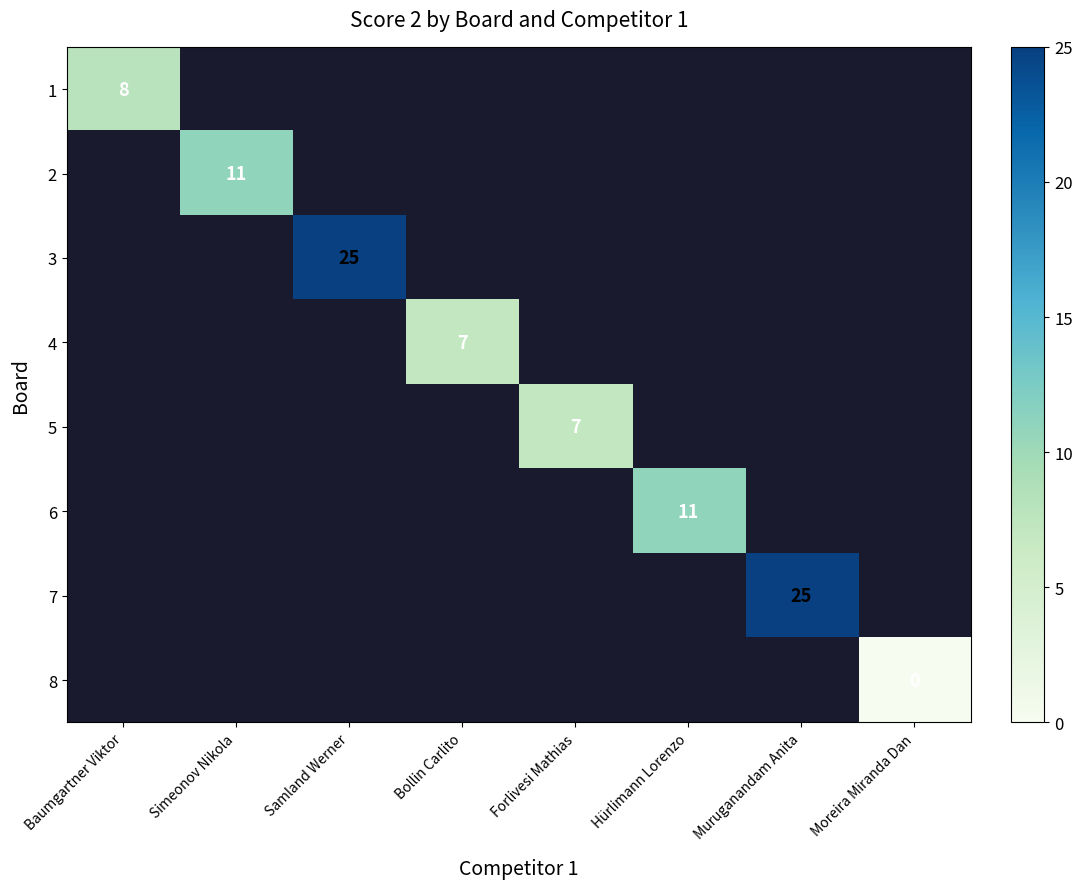

How many data points does each series have?

8